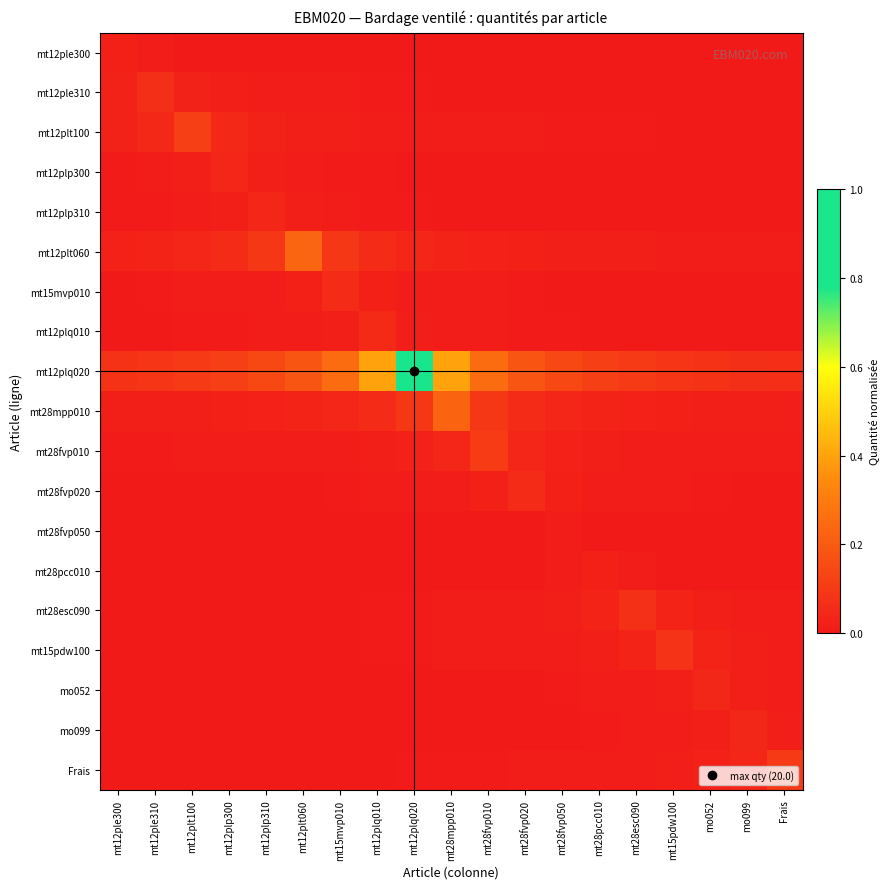

Reading left to right, list all the values displayed in this chart.

mt12ple300: mt12ple300=0.0	mt12ple310=0.0	mt12plt100=0.0	mt12plp300=0.0	mt12plp310=0.0	mt12plt060=0.0	mt15mvp010=0.0	mt12plq010=0.0	mt12plq020=0.0	mt28mpp010=0.0	mt28fvp010=0.0	mt28fvp020=0.0	mt28fvp050=0.0	mt28pcc010=0.0	mt28esc090=0.0	mt15pdw100=0.0	mo052=0.0	mo099=0.0	Frais=0.0
mt12ple310: mt12ple300=0.0	mt12ple310=0.1	mt12plt100=0.0	mt12plp300=0.0	mt12plp310=0.0	mt12plt060=0.0	mt15mvp010=0.0	mt12plq010=0.0	mt12plq020=0.0	mt28mpp010=0.0	mt28fvp010=0.0	mt28fvp020=0.0	mt28fvp050=0.0	mt28pcc010=0.0	mt28esc090=0.0	mt15pdw100=0.0	mo052=0.0	mo099=0.0	Frais=0.0
mt12plt100: mt12ple300=0.0	mt12ple310=0.0	mt12plt100=0.1	mt12plp300=0.0	mt12plp310=0.0	mt12plt060=0.0	mt15mvp010=0.0	mt12plq010=0.0	mt12plq020=0.0	mt28mpp010=0.0	mt28fvp010=0.0	mt28fvp020=0.0	mt28fvp050=0.0	mt28pcc010=0.0	mt28esc090=0.0	mt15pdw100=0.0	mo052=0.0	mo099=0.0	Frais=0.0
mt12plp300: mt12ple300=0.0	mt12ple310=0.0	mt12plt100=0.0	mt12plp300=0.0	mt12plp310=0.0	mt12plt060=0.0	mt15mvp010=0.0	mt12plq010=0.0	mt12plq020=0.0	mt28mpp010=0.0	mt28fvp010=0.0	mt28fvp020=0.0	mt28fvp050=0.0	mt28pcc010=0.0	mt28esc090=0.0	mt15pdw100=0.0	mo052=0.0	mo099=0.0	Frais=0.0
mt12plp310: mt12ple300=0.0	mt12ple310=0.0	mt12plt100=0.0	mt12plp300=0.0	mt12plp310=0.0	mt12plt060=0.0	mt15mvp010=0.0	mt12plq010=0.0	mt12plq020=0.0	mt28mpp010=0.0	mt28fvp010=0.0	mt28fvp020=0.0	mt28fvp050=0.0	mt28pcc010=0.0	mt28esc090=0.0	mt15pdw100=0.0	mo052=0.0	mo099=0.0	Frais=0.0
mt12plt060: mt12ple300=0.0	mt12ple310=0.0	mt12plt100=0.0	mt12plp300=0.1	mt12plp310=0.1	mt12plt060=0.2	mt15mvp010=0.1	mt12plq010=0.1	mt12plq020=0.0	mt28mpp010=0.0	mt28fvp010=0.0	mt28fvp020=0.0	mt28fvp050=0.0	mt28pcc010=0.0	mt28esc090=0.0	mt15pdw100=0.0	mo052=0.0	mo099=0.0	Frais=0.0
mt15mvp010: mt12ple300=0.0	mt12ple310=0.0	mt12plt100=0.0	mt12plp300=0.0	mt12plp310=0.0	mt12plt060=0.0	mt15mvp010=0.1	mt12plq010=0.0	mt12plq020=0.0	mt28mpp010=0.0	mt28fvp010=0.0	mt28fvp020=0.0	mt28fvp050=0.0	mt28pcc010=0.0	mt28esc090=0.0	mt15pdw100=0.0	mo052=0.0	mo099=0.0	Frais=0.0
mt12plq010: mt12ple300=0.0	mt12ple310=0.0	mt12plt100=0.0	mt12plp300=0.0	mt12plp310=0.0	mt12plt060=0.0	mt15mvp010=0.0	mt12plq010=0.1	mt12plq020=0.0	mt28mpp010=0.0	mt28fvp010=0.0	mt28fvp020=0.0	mt28fvp050=0.0	mt28pcc010=0.0	mt28esc090=0.0	mt15pdw100=0.0	mo052=0.0	mo099=0.0	Frais=0.0
mt12plq020: mt12ple300=0.1	mt12ple310=0.1	mt12plt100=0.1	mt12plp300=0.1	mt12plp310=0.1	mt12plt060=0.2	mt15mvp010=0.2	mt12plq010=0.4	mt12plq020=1.0	mt28mpp010=0.4	mt28fvp010=0.2	mt28fvp020=0.2	mt28fvp050=0.1	mt28pcc010=0.1	mt28esc090=0.1	mt15pdw100=0.1	mo052=0.1	mo099=0.1	Frais=0.1
mt28mpp010: mt12ple300=0.0	mt12ple310=0.0	mt12plt100=0.0	mt12plp300=0.0	mt12plp310=0.0	mt12plt060=0.0	mt15mvp010=0.0	mt12plq010=0.1	mt12plq020=0.1	mt28mpp010=0.2	mt28fvp010=0.1	mt28fvp020=0.1	mt28fvp050=0.0	mt28pcc010=0.0	mt28esc090=0.0	mt15pdw100=0.0	mo052=0.0	mo099=0.0	Frais=0.0
mt28fvp010: mt12ple300=0.0	mt12ple310=0.0	mt12plt100=0.0	mt12plp300=0.0	mt12plp310=0.0	mt12plt060=0.0	mt15mvp010=0.0	mt12plq010=0.0	mt12plq020=0.0	mt28mpp010=0.0	mt28fvp010=0.1	mt28fvp020=0.0	mt28fvp050=0.0	mt28pcc010=0.0	mt28esc090=0.0	mt15pdw100=0.0	mo052=0.0	mo099=0.0	Frais=0.0
mt28fvp020: mt12ple300=0.0	mt12ple310=0.0	mt12plt100=0.0	mt12plp300=0.0	mt12plp310=0.0	mt12plt060=0.0	mt15mvp010=0.0	mt12plq010=0.0	mt12plq020=0.0	mt28mpp010=0.0	mt28fvp010=0.0	mt28fvp020=0.1	mt28fvp050=0.0	mt28pcc010=0.0	mt28esc090=0.0	mt15pdw100=0.0	mo052=0.0	mo099=0.0	Frais=0.0
mt28fvp050: mt12ple300=0.0	mt12ple310=0.0	mt12plt100=0.0	mt12plp300=0.0	mt12plp310=0.0	mt12plt060=0.0	mt15mvp010=0.0	mt12plq010=0.0	mt12plq020=0.0	mt28mpp010=0.0	mt28fvp010=0.0	mt28fvp020=0.0	mt28fvp050=0.0	mt28pcc010=0.0	mt28esc090=0.0	mt15pdw100=0.0	mo052=0.0	mo099=0.0	Frais=0.0
mt28pcc010: mt12ple300=0.0	mt12ple310=0.0	mt12plt100=0.0	mt12plp300=0.0	mt12plp310=0.0	mt12plt060=0.0	mt15mvp010=0.0	mt12plq010=0.0	mt12plq020=0.0	mt28mpp010=0.0	mt28fvp010=0.0	mt28fvp020=0.0	mt28fvp050=0.0	mt28pcc010=0.0	mt28esc090=0.0	mt15pdw100=0.0	mo052=0.0	mo099=0.0	Frais=0.0
mt28esc090: mt12ple300=0.0	mt12ple310=0.0	mt12plt100=0.0	mt12plp300=0.0	mt12plp310=0.0	mt12plt060=0.0	mt15mvp010=0.0	mt12plq010=0.0	mt12plq020=0.0	mt28mpp010=0.0	mt28fvp010=0.0	mt28fvp020=0.0	mt28fvp050=0.0	mt28pcc010=0.0	mt28esc090=0.1	mt15pdw100=0.0	mo052=0.0	mo099=0.0	Frais=0.0
mt15pdw100: mt12ple300=0.0	mt12ple310=0.0	mt12plt100=0.0	mt12plp300=0.0	mt12plp310=0.0	mt12plt060=0.0	mt15mvp010=0.0	mt12plq010=0.0	mt12plq020=0.0	mt28mpp010=0.0	mt28fvp010=0.0	mt28fvp020=0.0	mt28fvp050=0.0	mt28pcc010=0.0	mt28esc090=0.0	mt15pdw100=0.1	mo052=0.0	mo099=0.0	Frais=0.0
mo052: mt12ple300=0.0	mt12ple310=0.0	mt12plt100=0.0	mt12plp300=0.0	mt12plp310=0.0	mt12plt060=0.0	mt15mvp010=0.0	mt12plq010=0.0	mt12plq020=0.0	mt28mpp010=0.0	mt28fvp010=0.0	mt28fvp020=0.0	mt28fvp050=0.0	mt28pcc010=0.0	mt28esc090=0.0	mt15pdw100=0.0	mo052=0.0	mo099=0.0	Frais=0.0
mo099: mt12ple300=0.0	mt12ple310=0.0	mt12plt100=0.0	mt12plp300=0.0	mt12plp310=0.0	mt12plt060=0.0	mt15mvp010=0.0	mt12plq010=0.0	mt12plq020=0.0	mt28mpp010=0.0	mt28fvp010=0.0	mt28fvp020=0.0	mt28fvp050=0.0	mt28pcc010=0.0	mt28esc090=0.0	mt15pdw100=0.0	mo052=0.0	mo099=0.0	Frais=0.0
Frais: mt12ple300=0.0	mt12ple310=0.0	mt12plt100=0.0	mt12plp300=0.0	mt12plp310=0.0	mt12plt060=0.0	mt15mvp010=0.0	mt12plq010=0.0	mt12plq020=0.0	mt28mpp010=0.0	mt28fvp010=0.0	mt28fvp020=0.0	mt28fvp050=0.0	mt28pcc010=0.0	mt28esc090=0.0	mt15pdw100=0.0	mo052=0.0	mo099=0.0	Frais=0.1